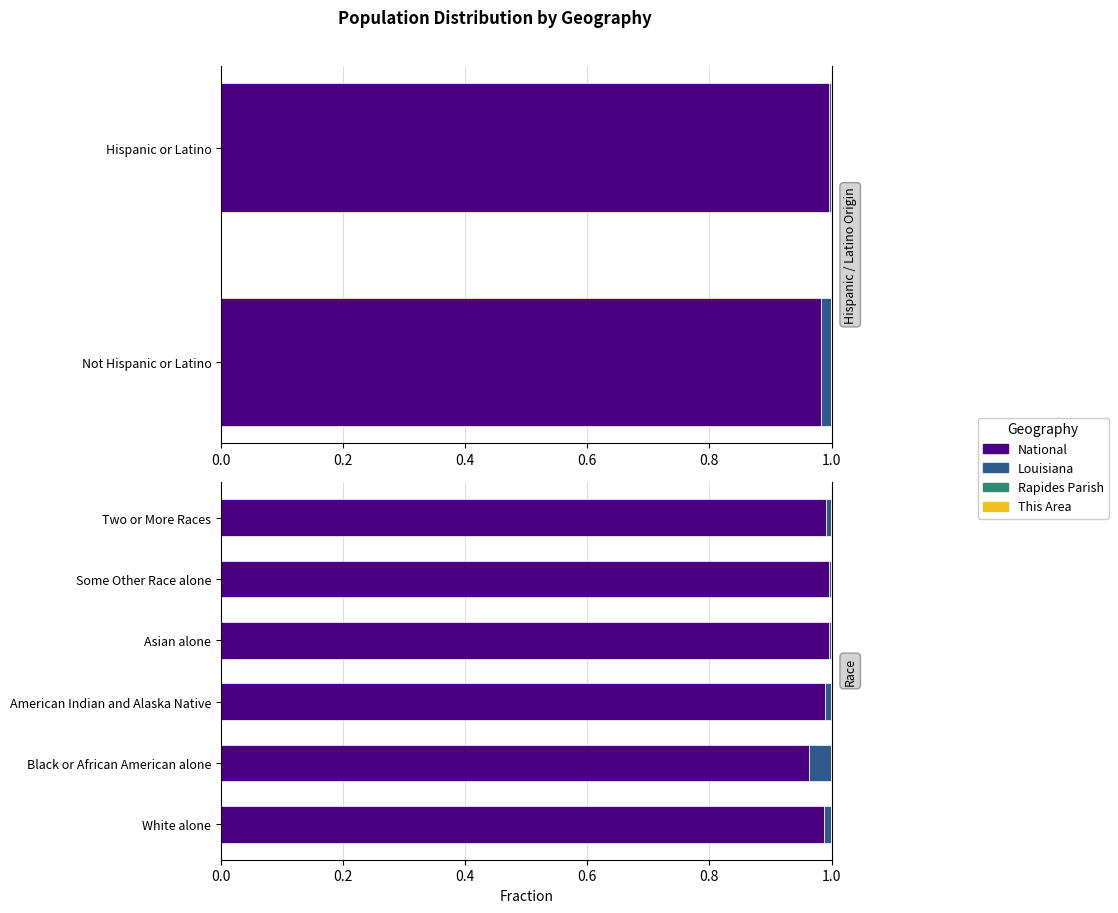

The value of This Area at Asian alone is 0.0. True or false?

True